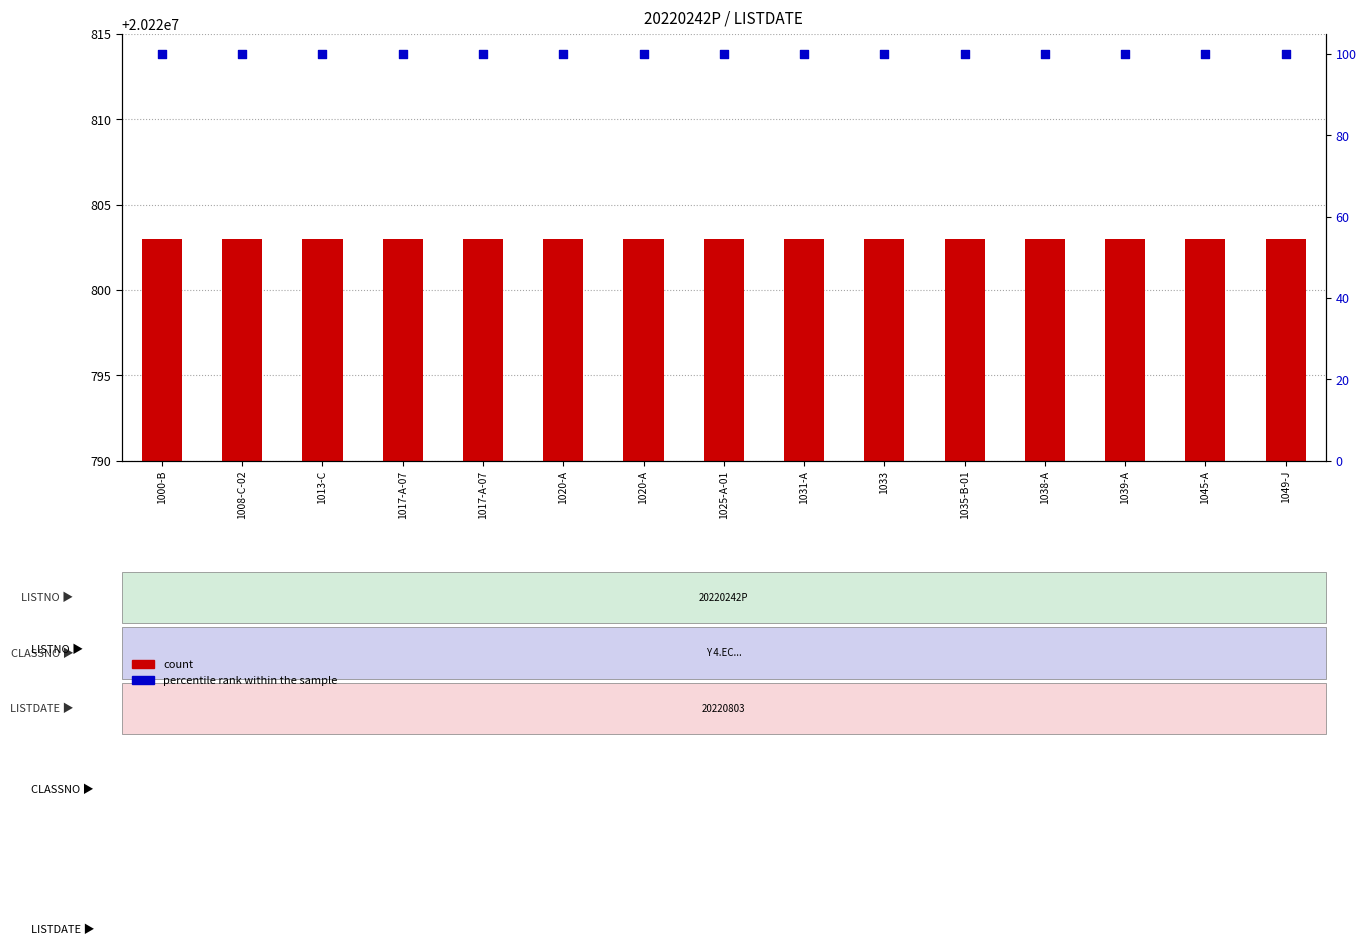

Which series has the widest spread of Y values?

count